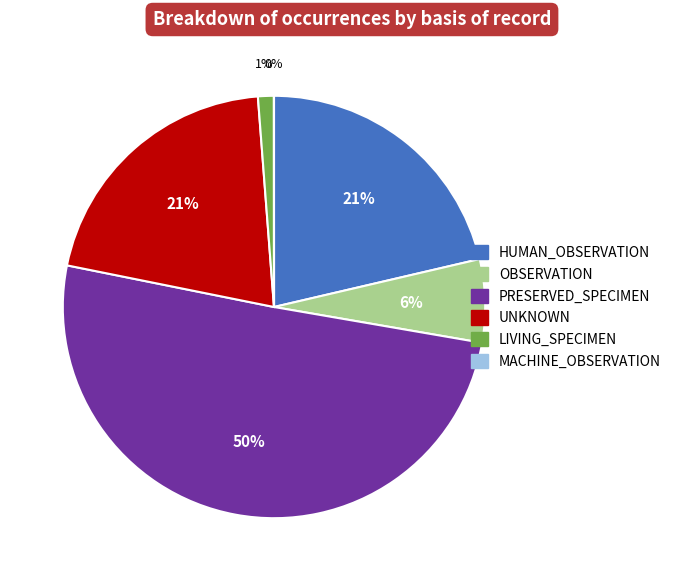

Is OBSERVATION the majority of the pie?

No